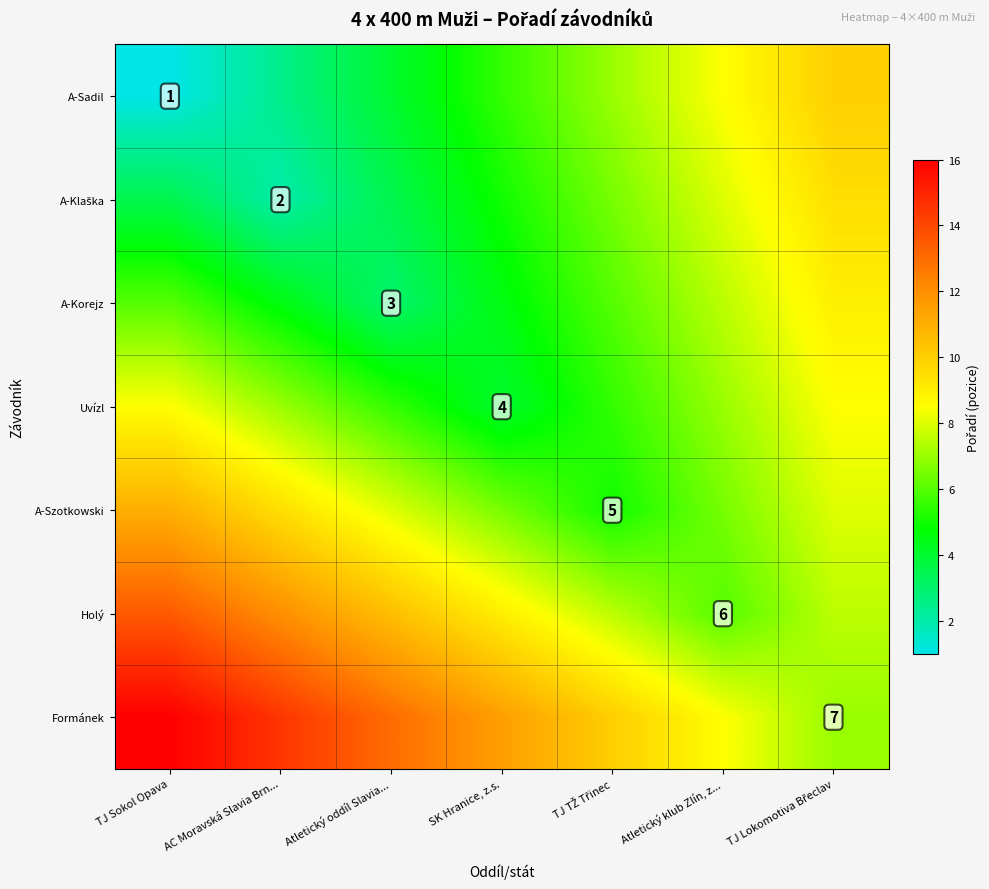

True or false: Formánek has a value of 13.0 at Atletický oddíl Slavia....

True